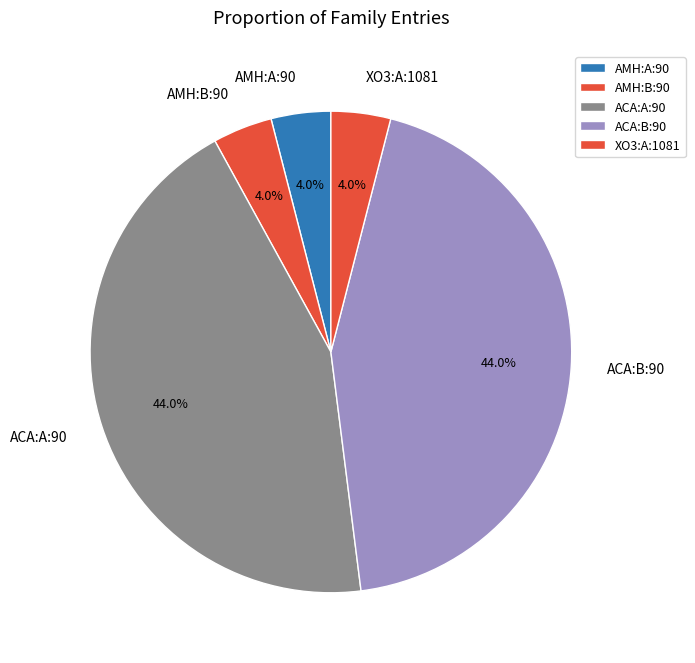

To the nearest percent, what is the average slice percentage?

20%